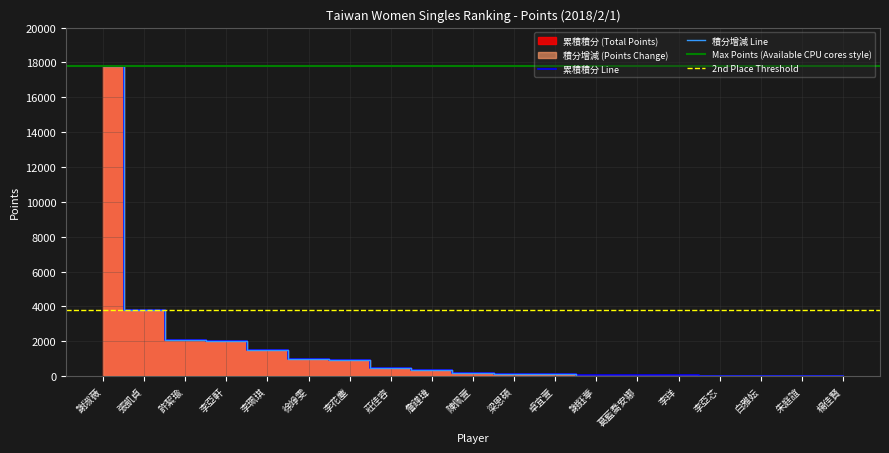

Reading right to left, what are all the values shown in this chart?

累積積分: 10	11	14	32	40	40	58	120	140	200	340	460	920	1000	1500	2000	2100	3800	17800
積分增減: 0	0	0	0	0	0	0	120	140	200	340	460	920	985	1500	2000	2100	3800	17800